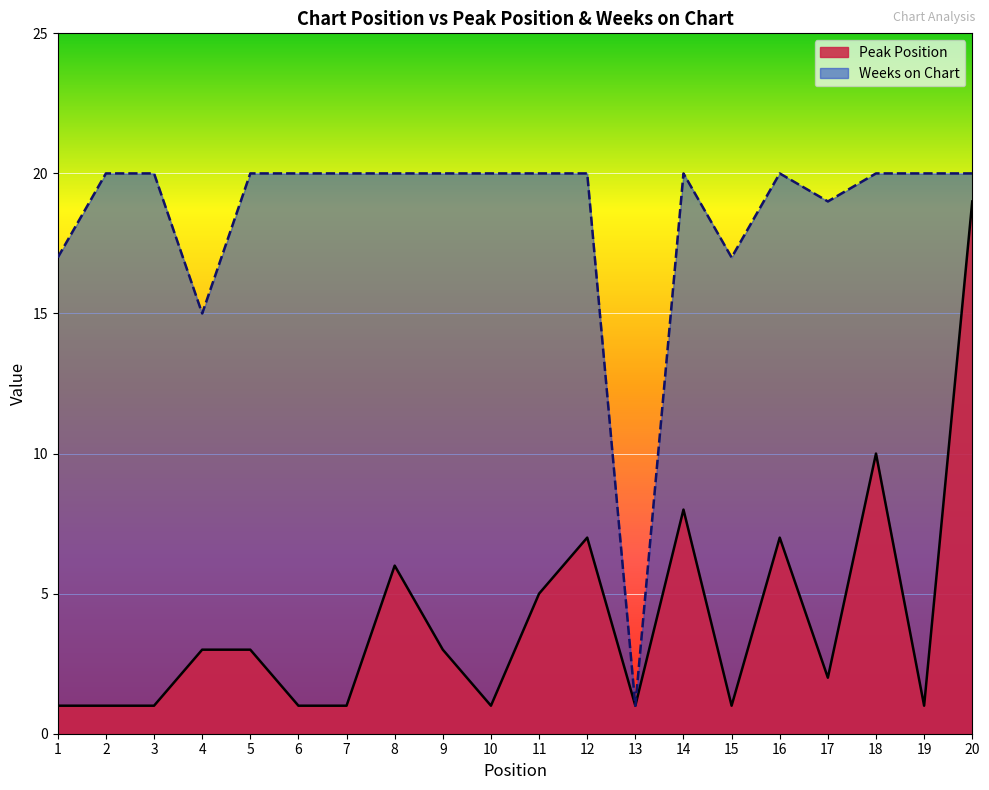

Is it true that Weeks on Chart equals 17 at 1?

True